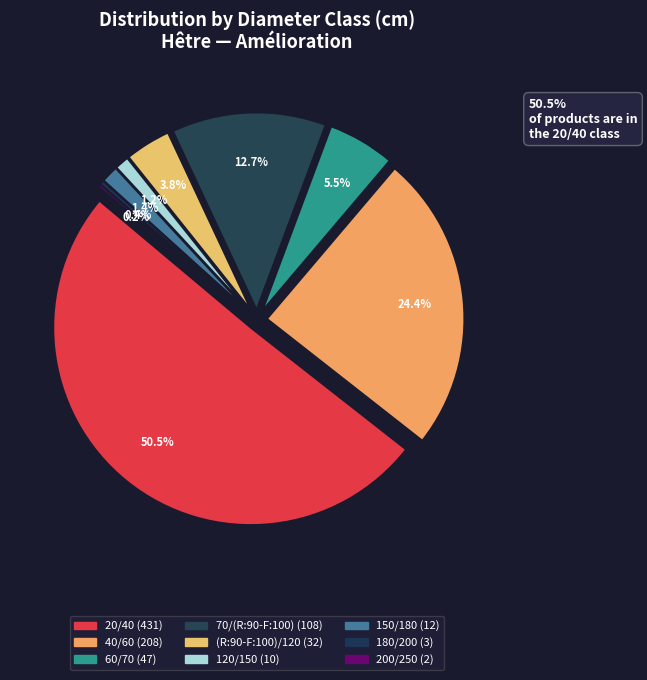

What is the change in value from (R:90-F:100)/120 to 200/250?

-30